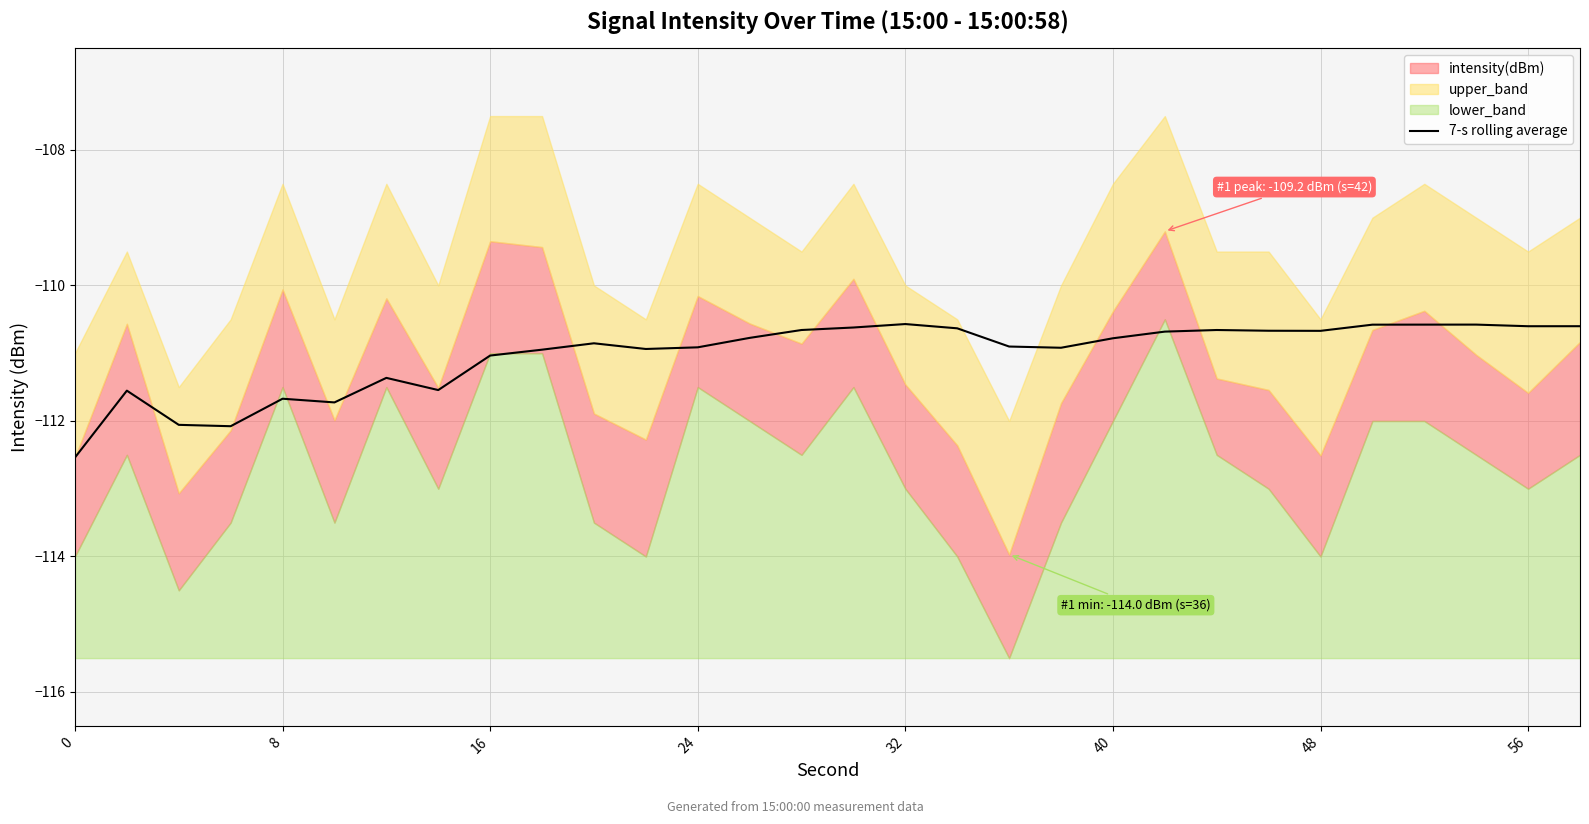

How many interior local peaks (higher than both neighbors) does the data have?

7